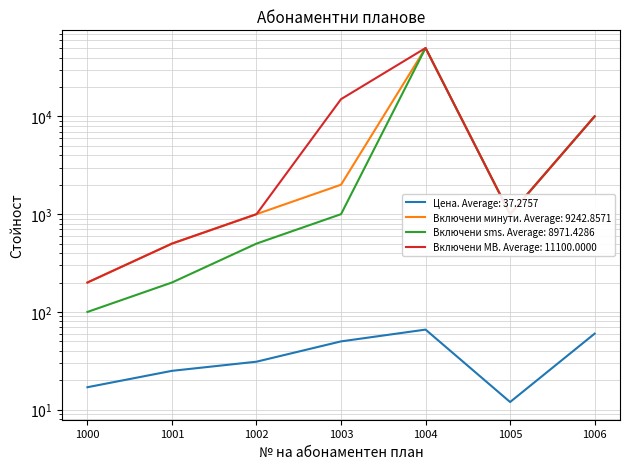

What is the difference between the maximum and minimum values in the Включени MB series?

49800.0